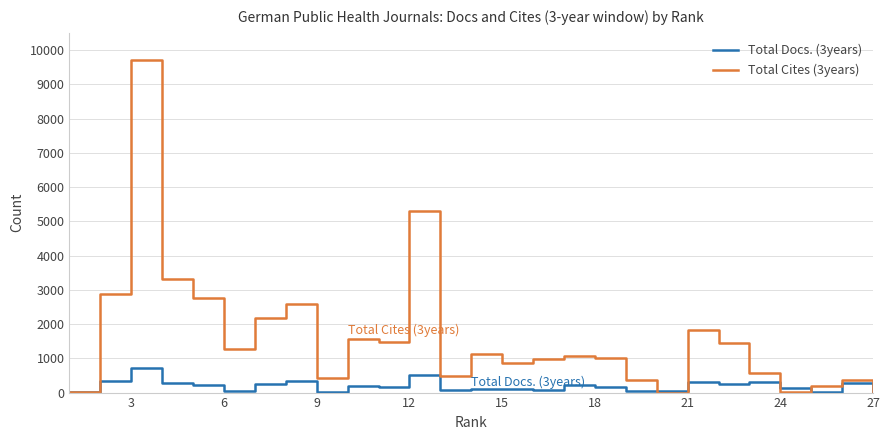

Which series has the widest spread of values?

Total Cites (3years)